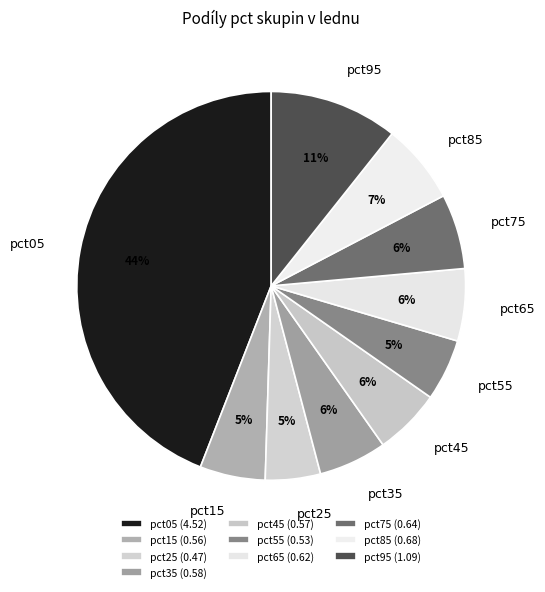

How many slices are in this pie chart?

10